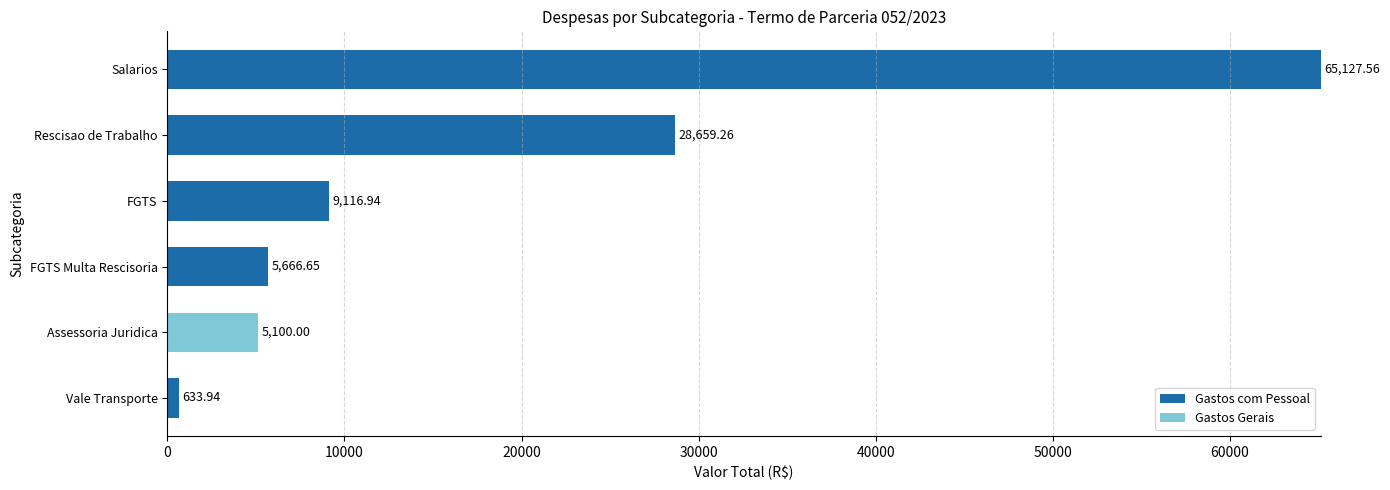

Which category has the highest value in the Gastos com Pessoal series?

Salarios